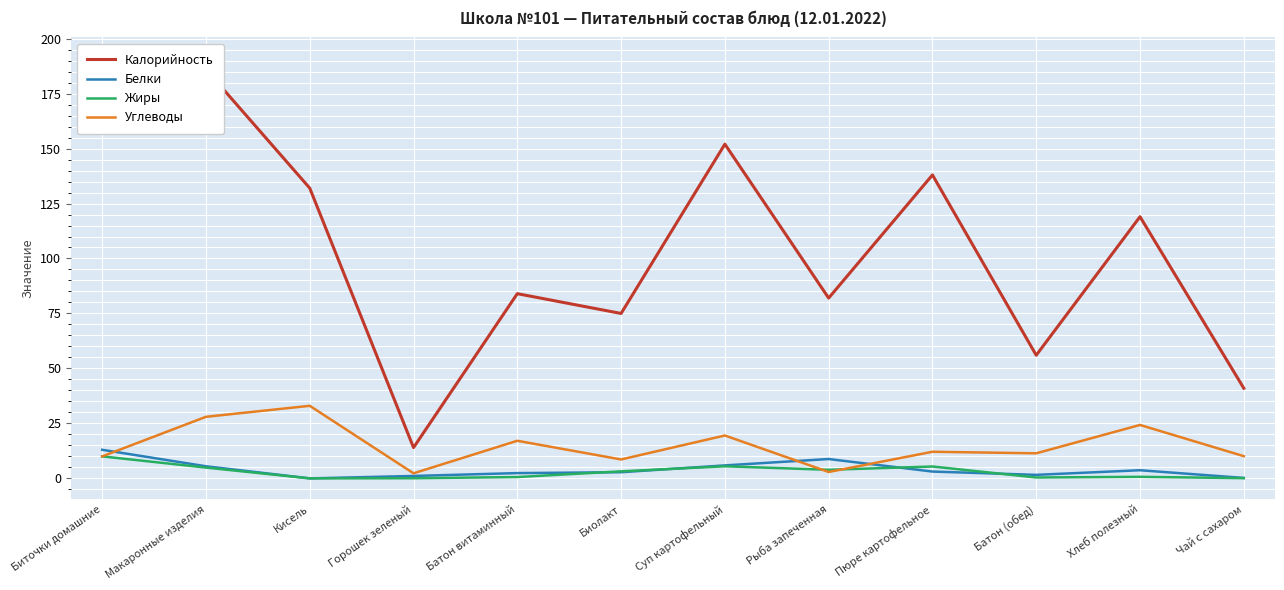

What is the total value across all series at Горошек зеленый?

17.5